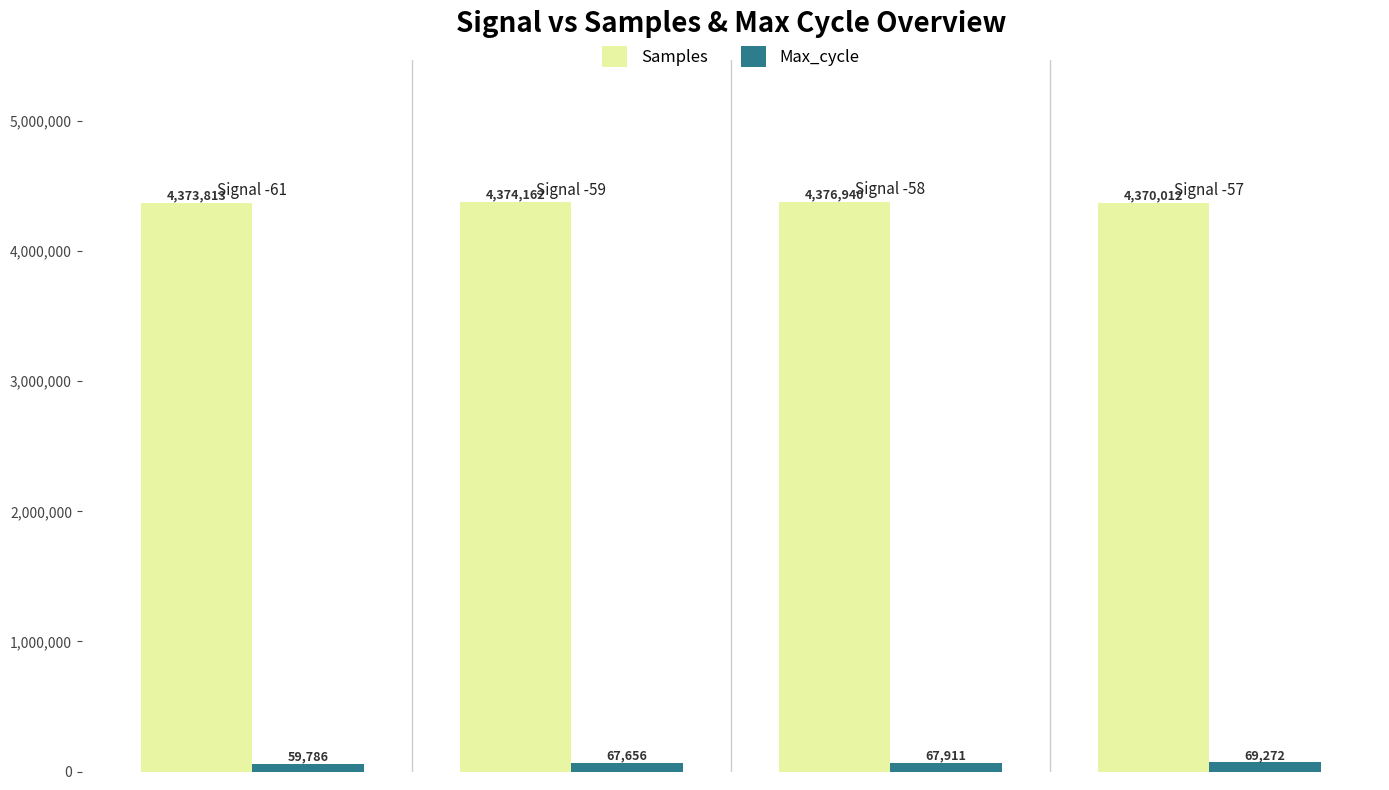

What are all the series names shown in the legend?

Samples, Max_cycle